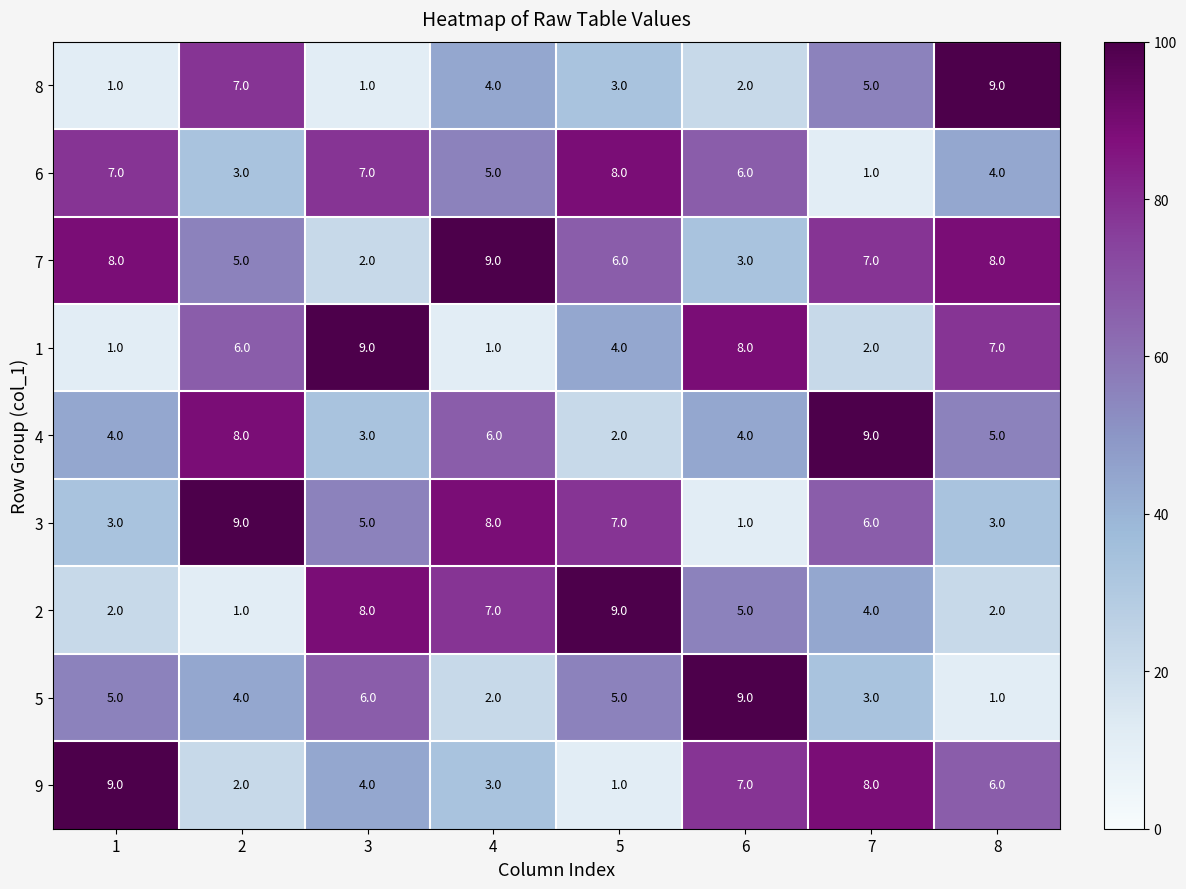

Between 1 and 3, which series saw the biggest shift?

1